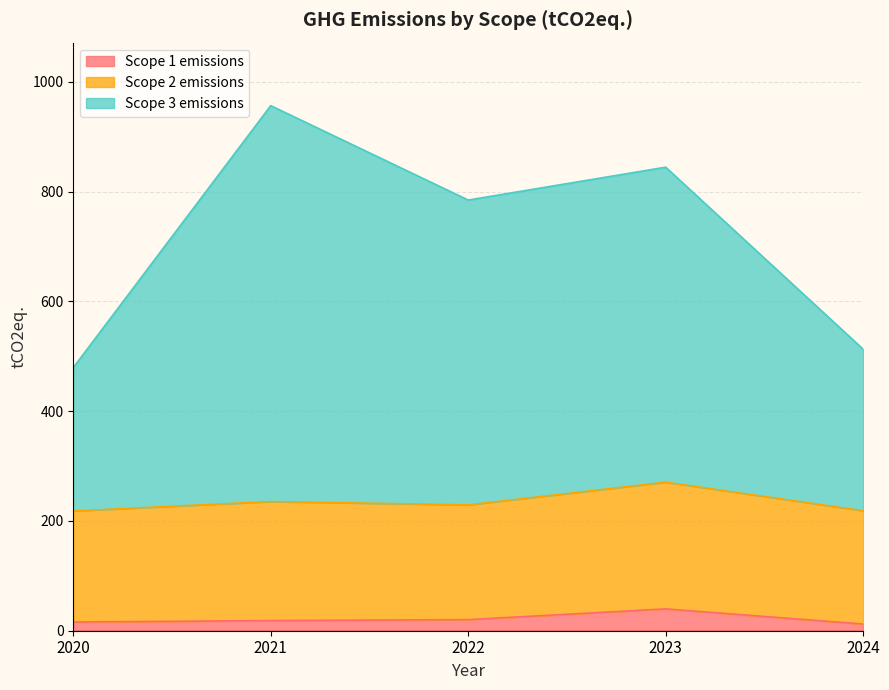

True or false: Scope 1 emissions and Scope 3 emissions cross at least once.

False